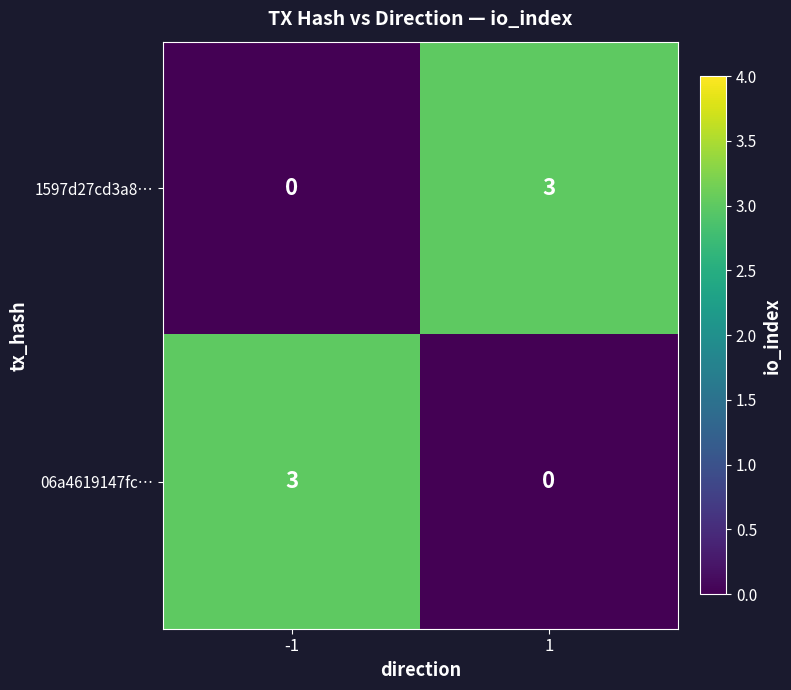

Rank the series at 1 from highest to lowest value.

1597d27cd3a8…, 06a4619147fc…